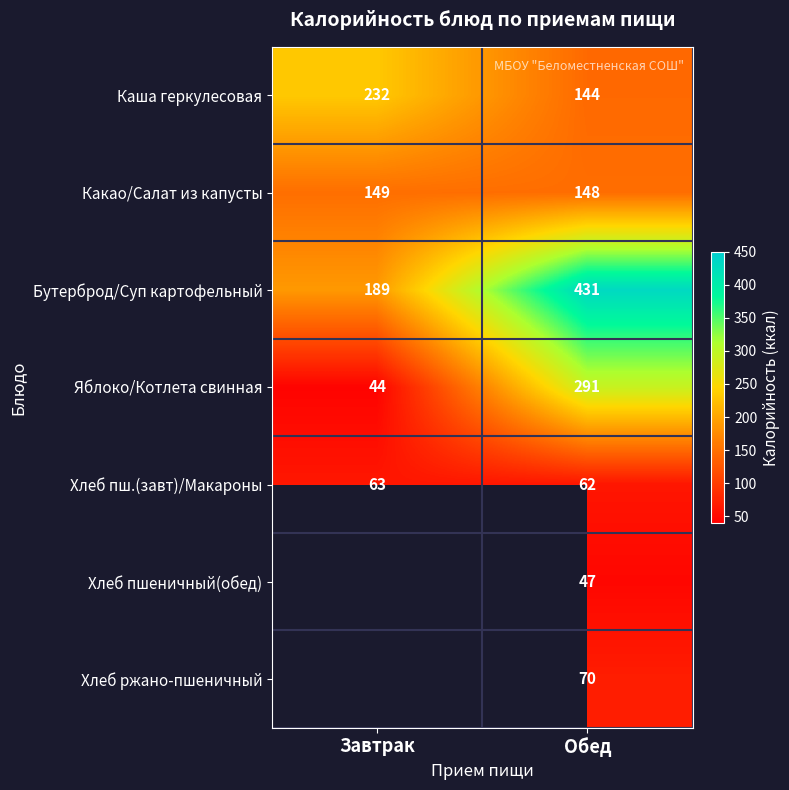

How many categories are shown in the chart?

2